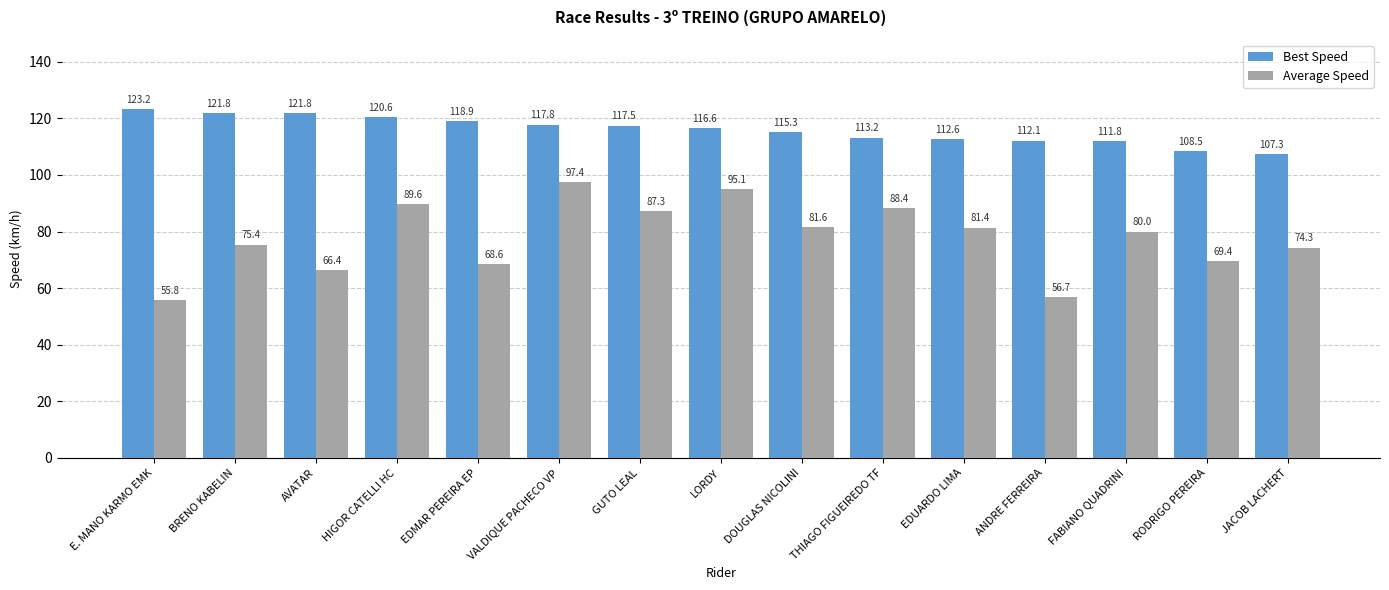

The value of Best Speed at EDUARDO LIMA is 147.7. True or false?

False